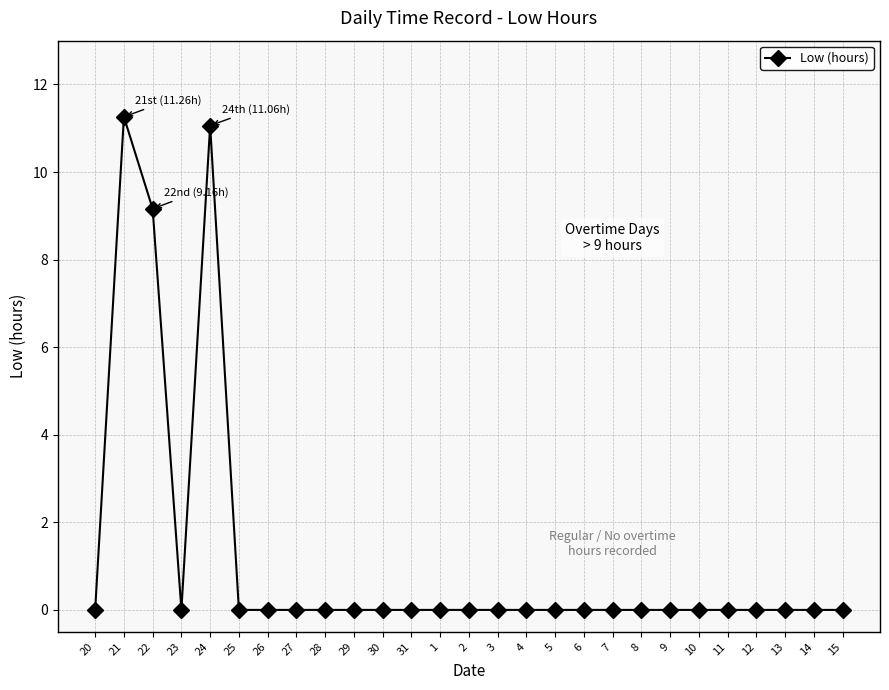

True or false: the data has more than 1 interior local peaks.

True